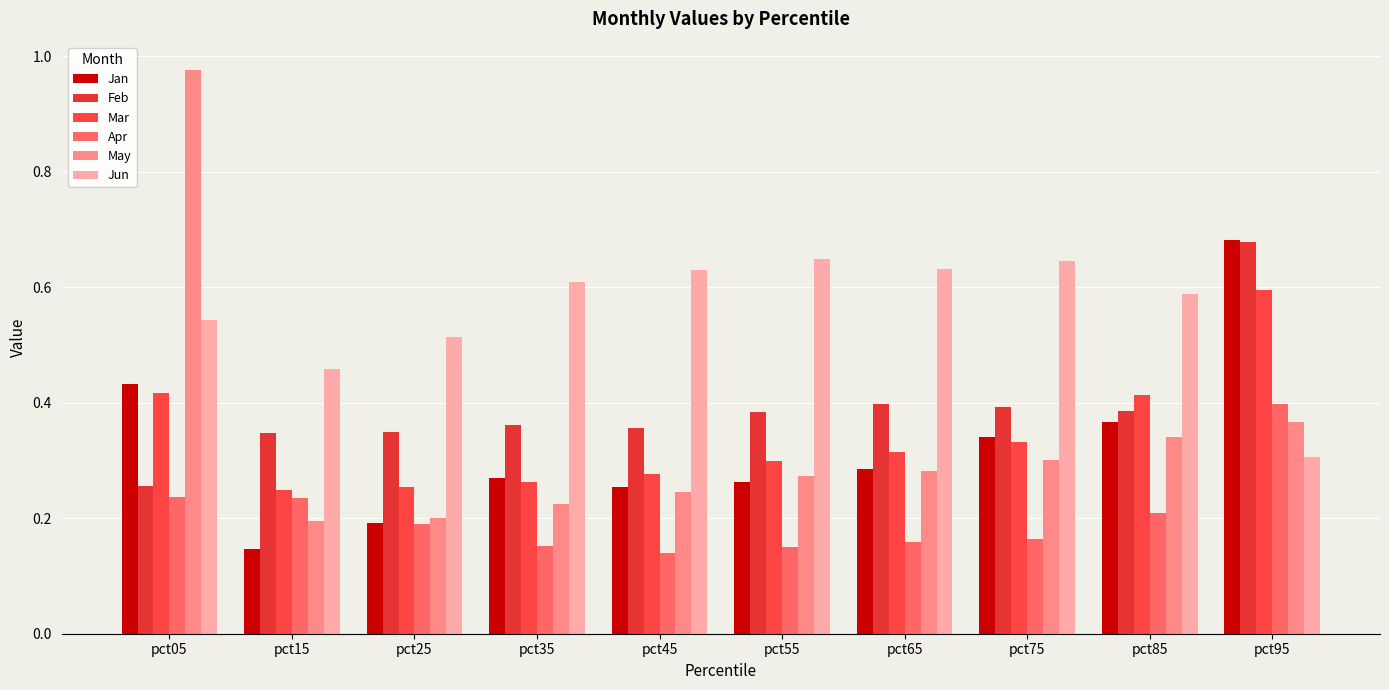

True or false: Mar has a value of 0.2 at pct85.

False